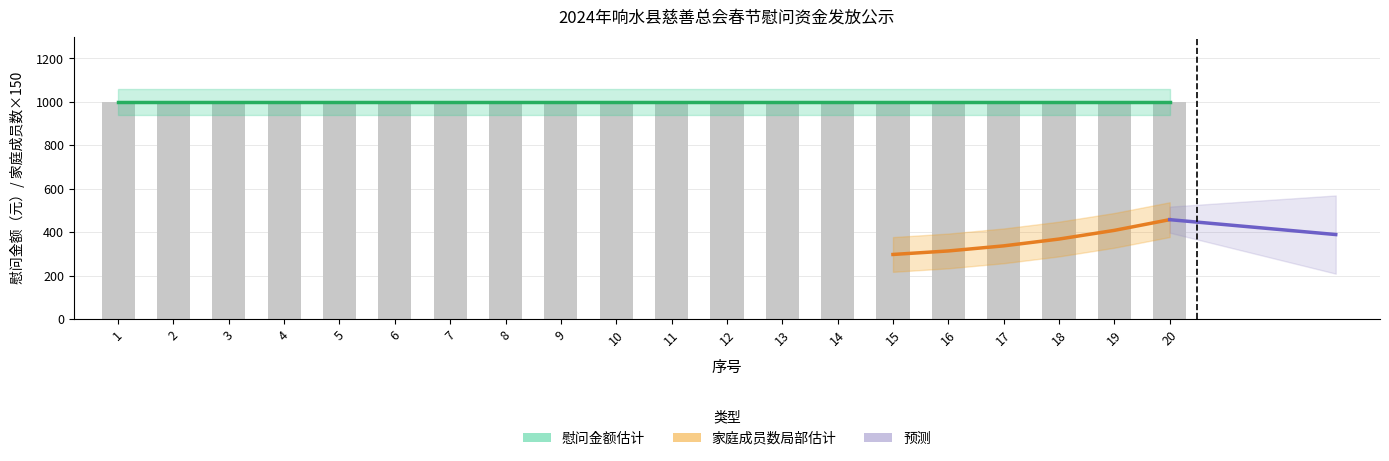

How many groups of bars are there?

20